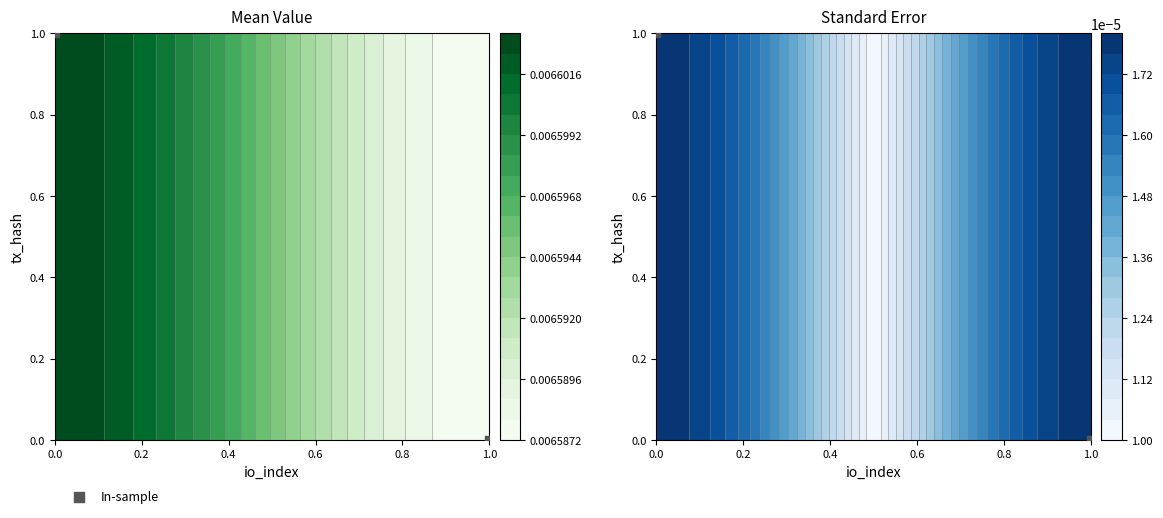

What is the difference between the maximum and minimum values?

1